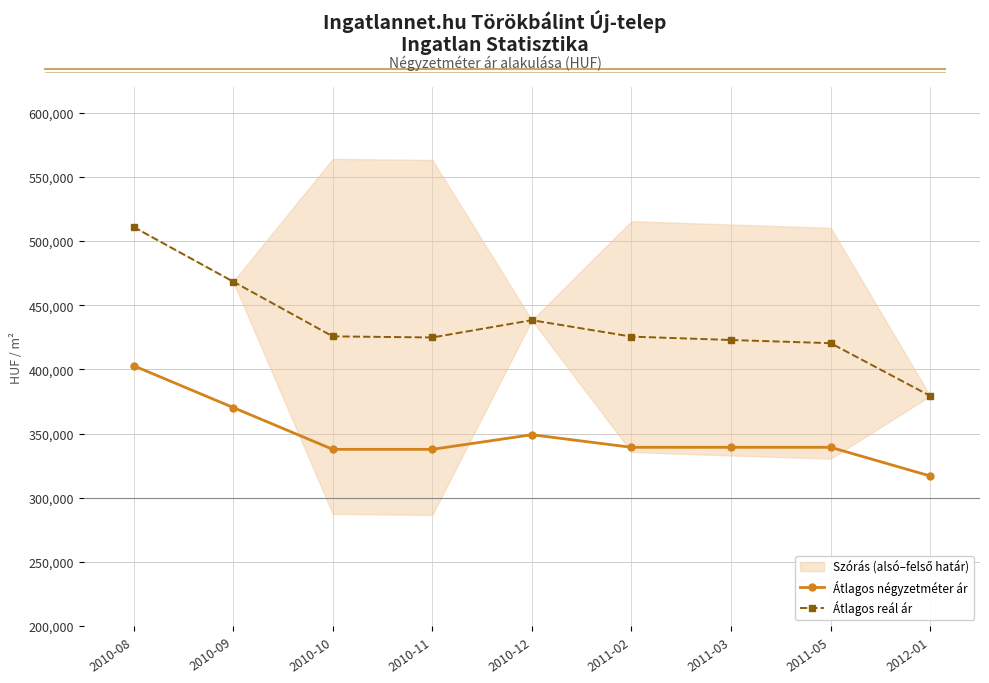

Reading left to right, extract all data points from this chart.

Átlagos négyzetméter ár: 2010-08=402857	2010-09=370263	2010-10=337668	2010-11=337668	2010-12=349060	2011-02=339249	2011-03=339249	2011-05=339249	2012-01=316901
Átlagos reál ár: 2010-08=510932	2010-09=468386	2010-10=425693	2010-11=424845	2010-12=438306	2011-02=425504	2011-03=422867	2011-05=420380	2012-01=379304